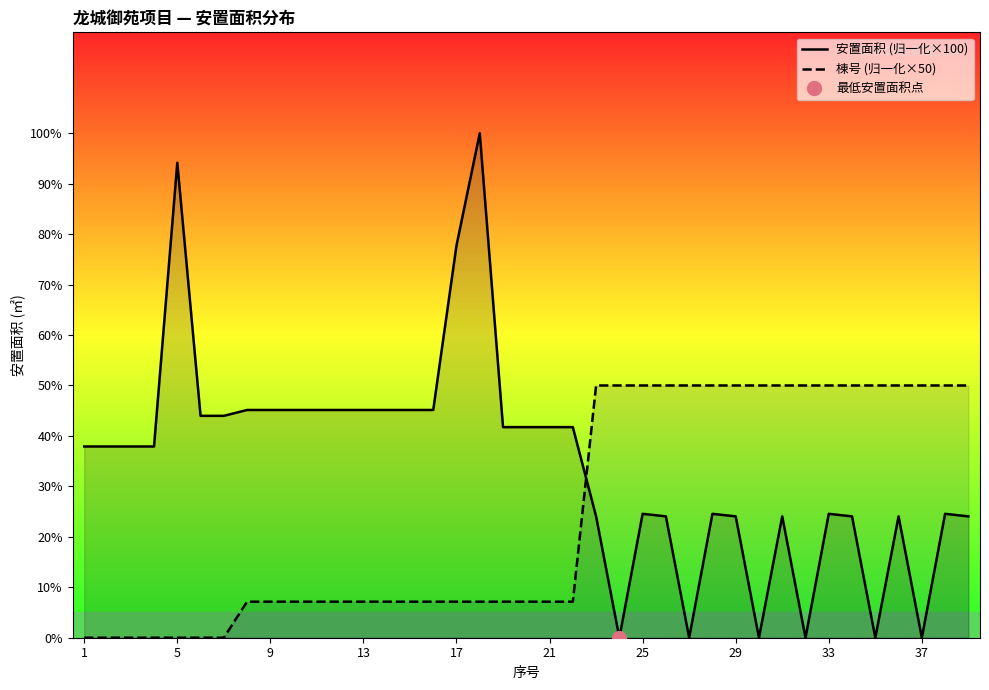

True or false: 棟号 (归一化×50) and 安置面积 (归一化×100) cross at least once.

True